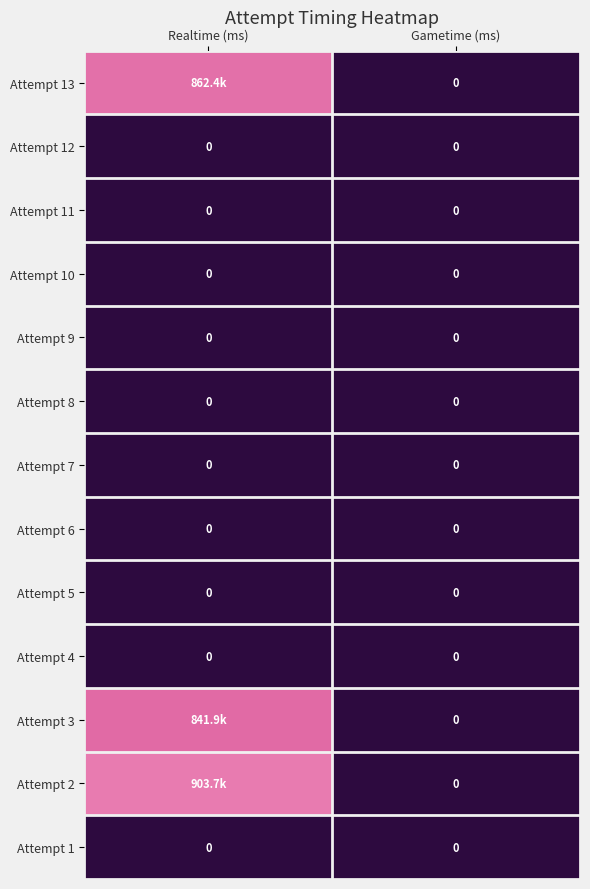

The value of Attempt 7 at Gametime (ms) is 0. True or false?

True